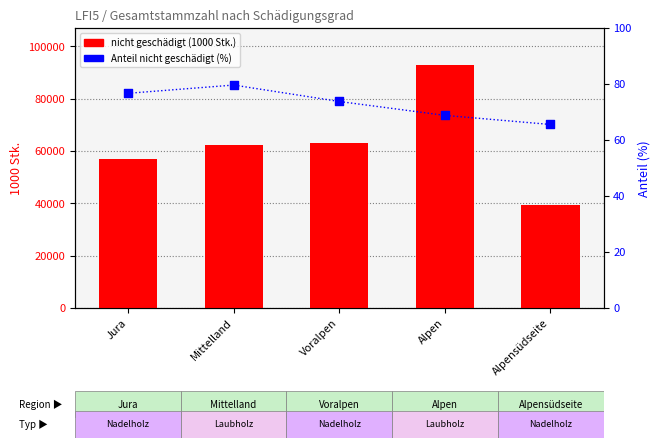

Which series has the largest total across all categories?

nicht geschädigt (1000 Stk.)